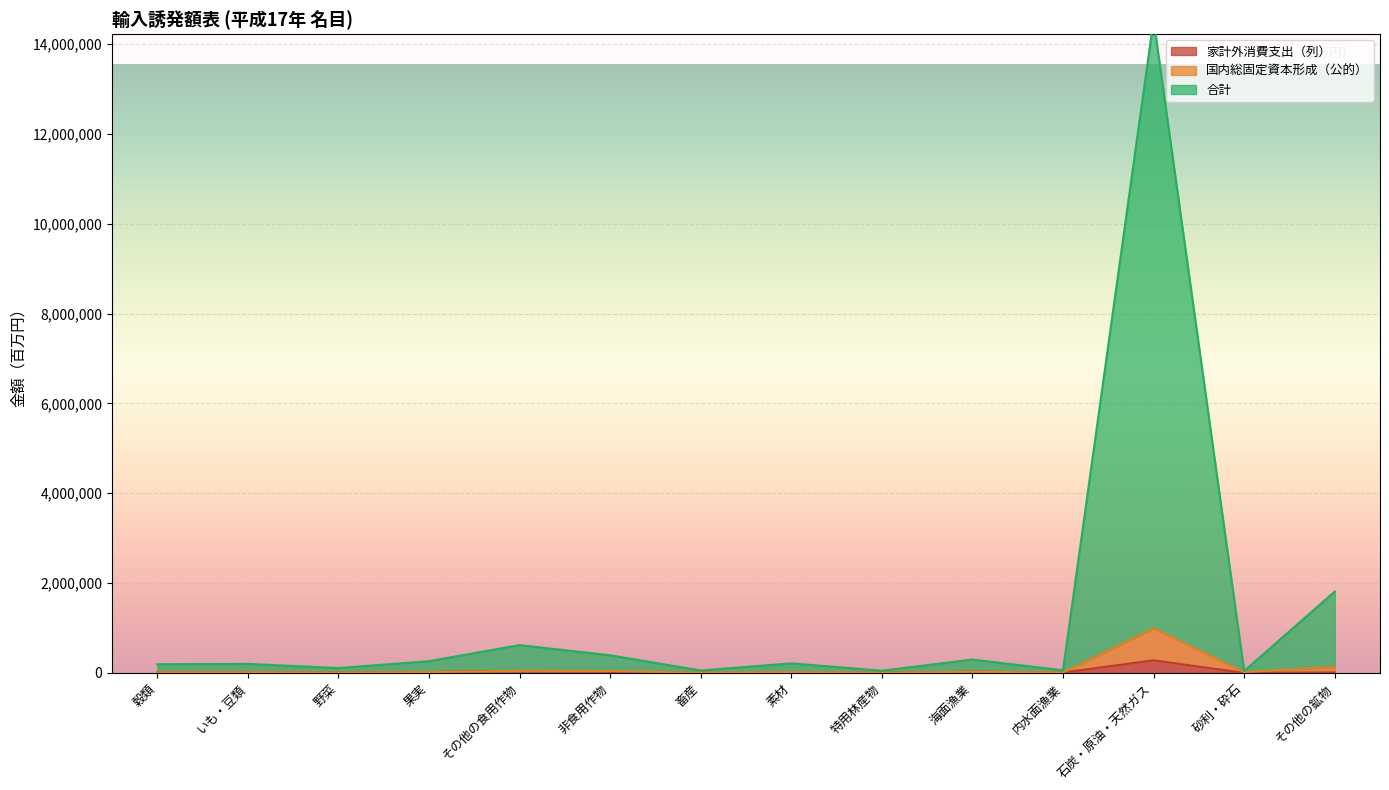

What is the value of the 家計外消費支出（列） point at the 2nd from the left?

16201